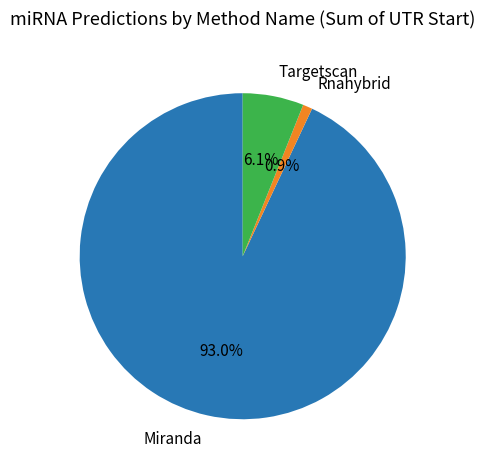

Is Miranda the majority of the pie?

Yes